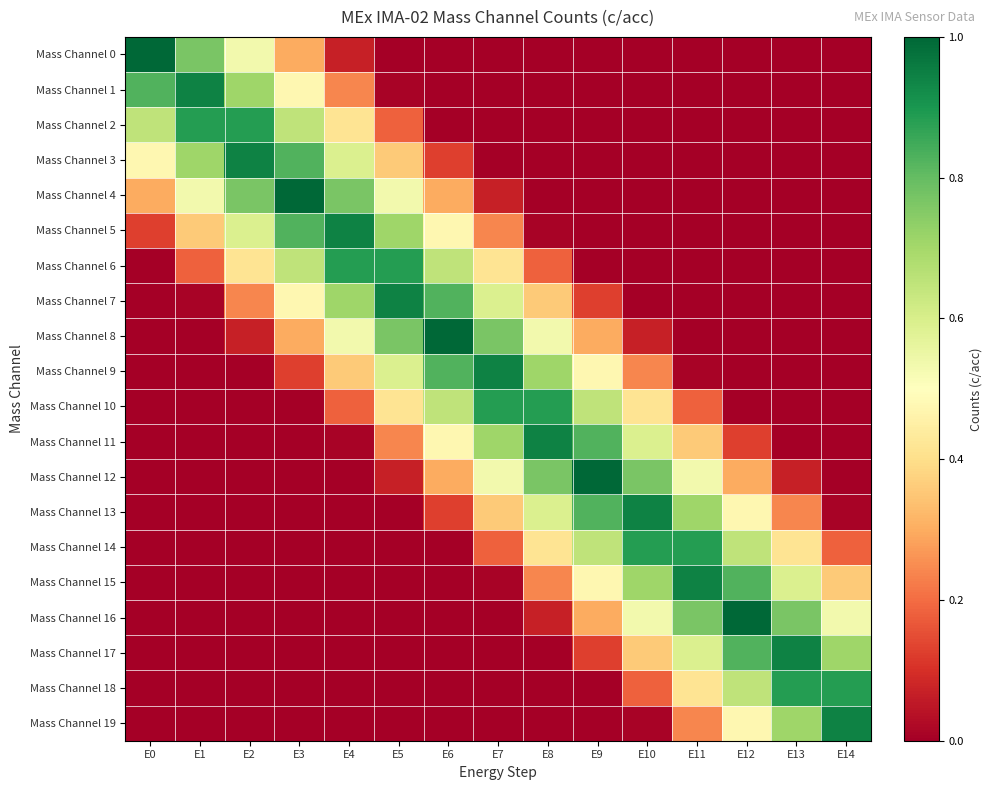

Which has a higher value, E8 or E6?

E8